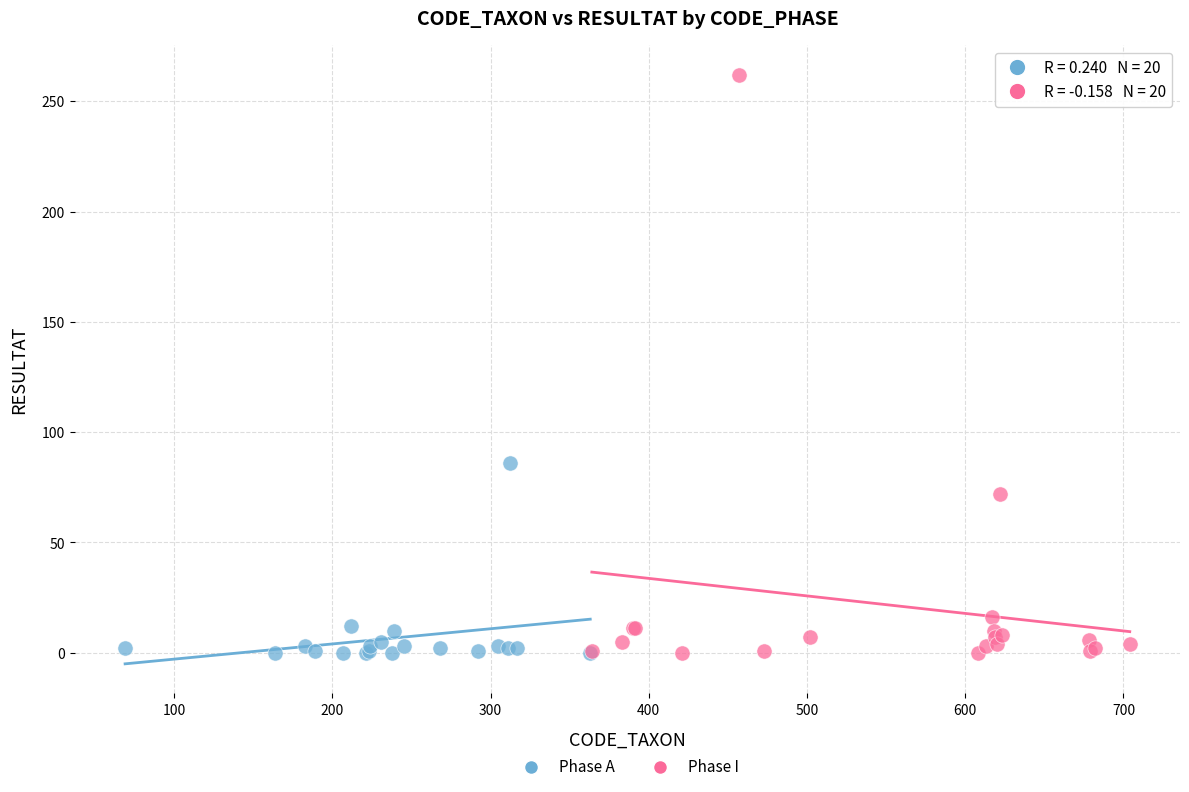

Which series has the widest spread of Y values?

Phase I